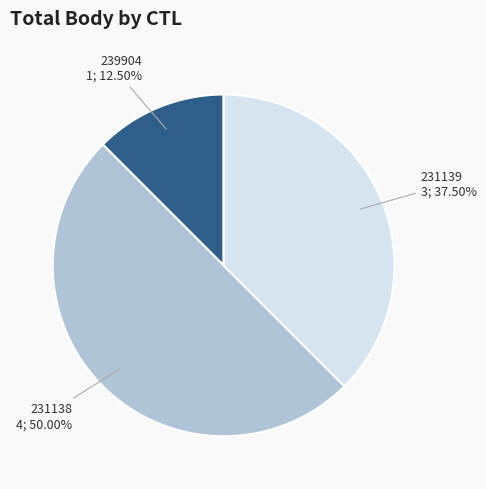

To the nearest percent, what is the average slice percentage?

33%